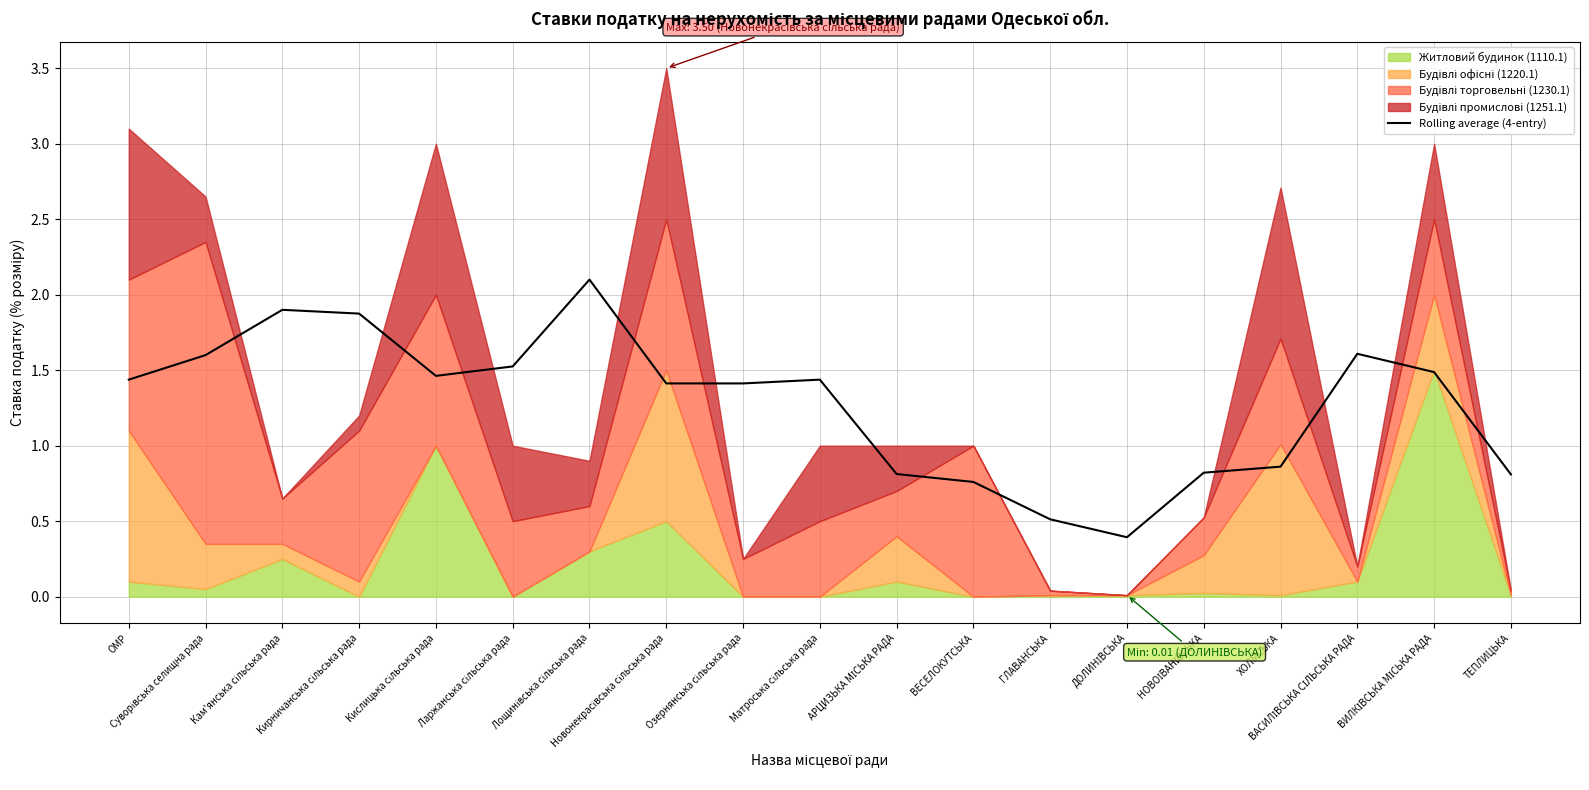

How many interior local peaks (higher than both neighbors) does the data have?

4